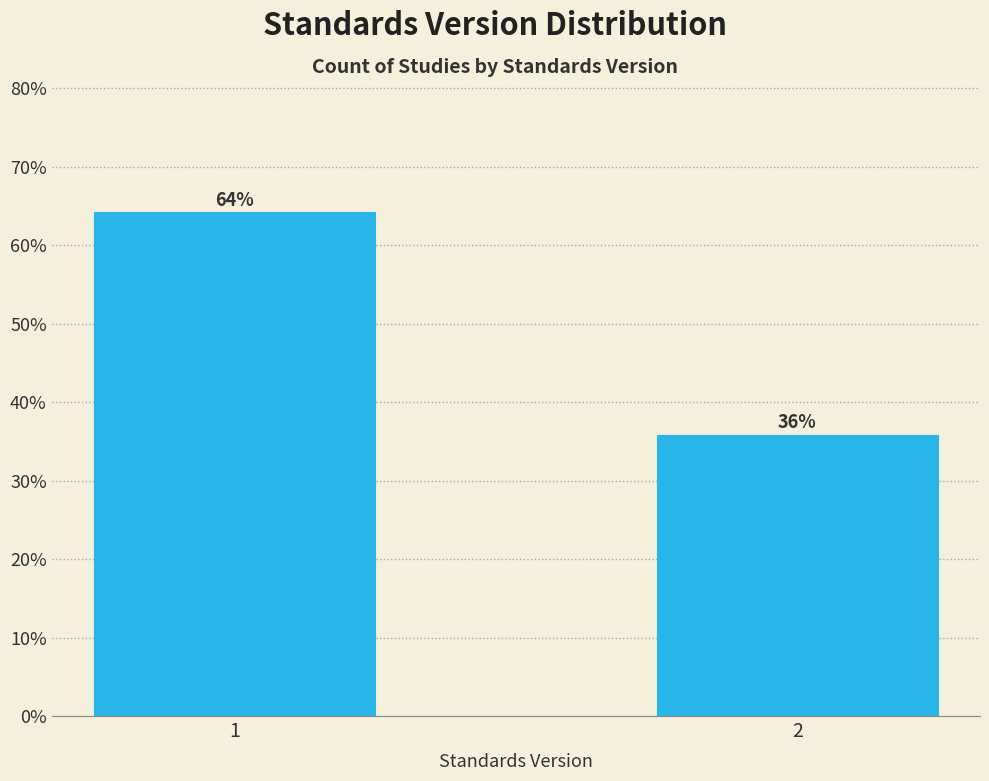

What is the maximum value shown in the chart?

64.2